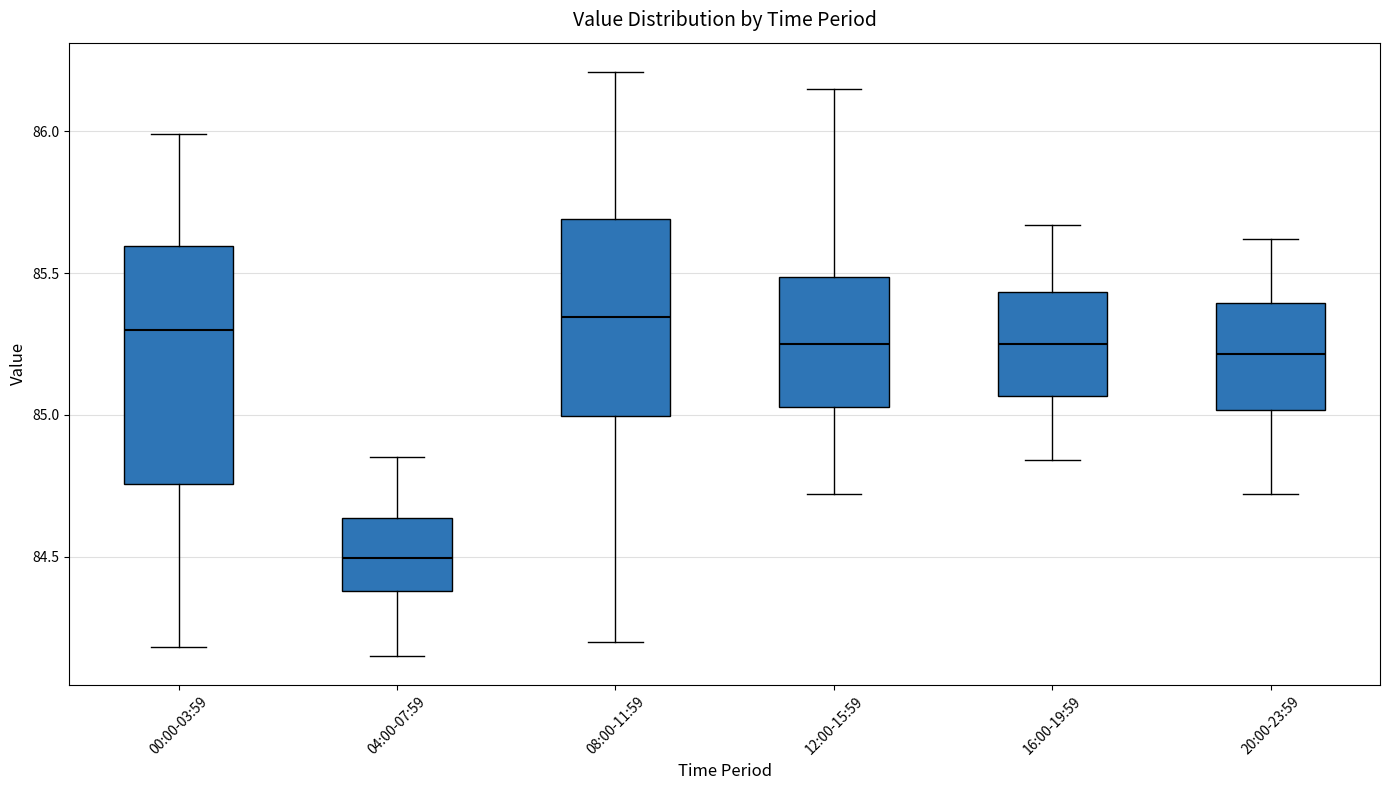

Which box's median line is the lowest?

04:00-07:59